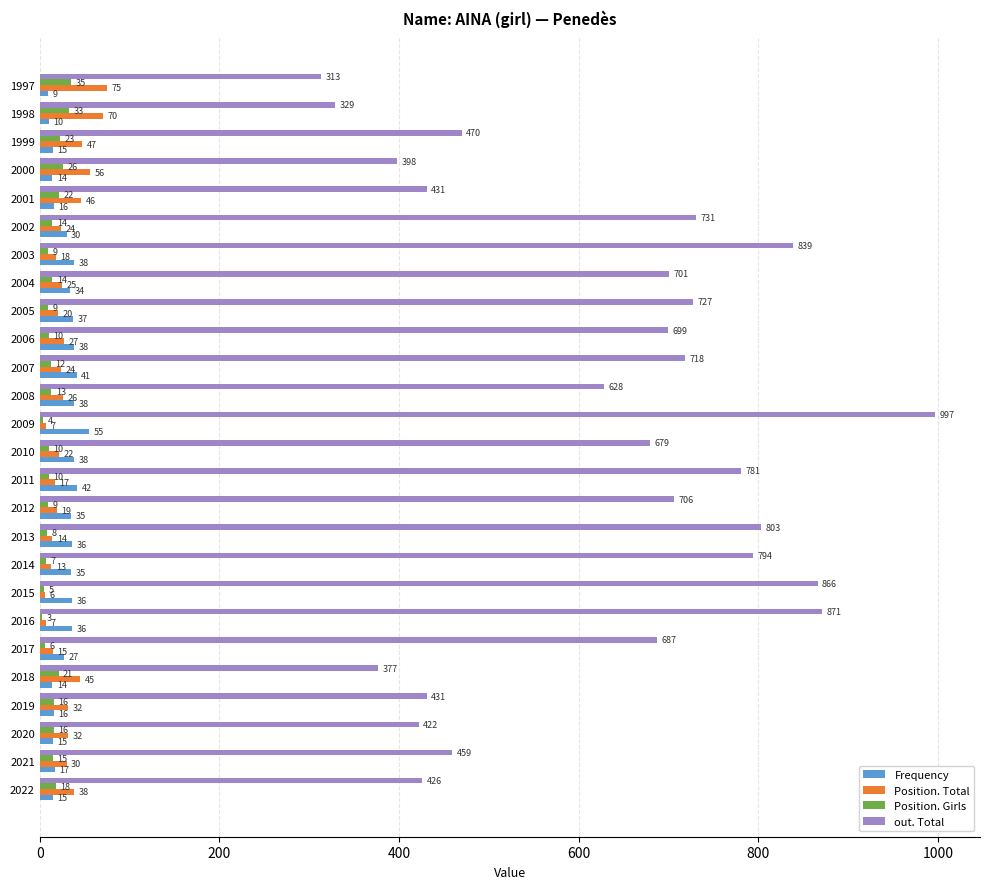

True or false: Frequency has a value of 55 at 2009.

True